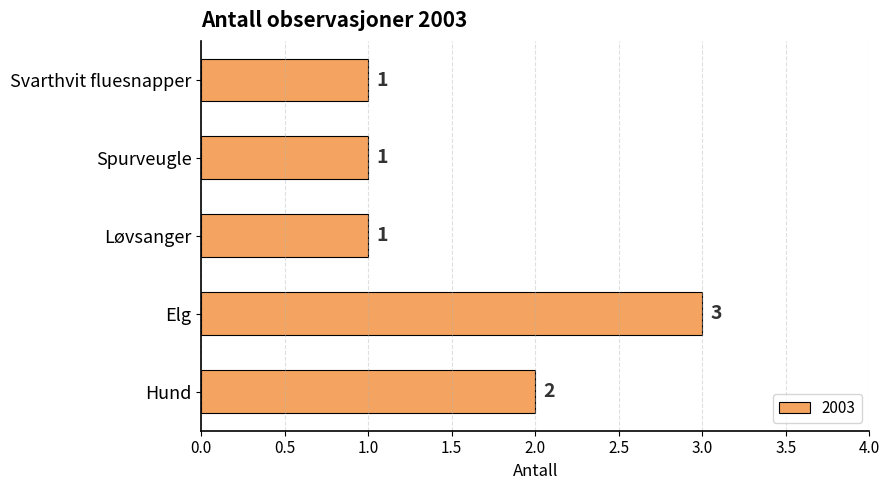

The value at Hund is 2. True or false?

True